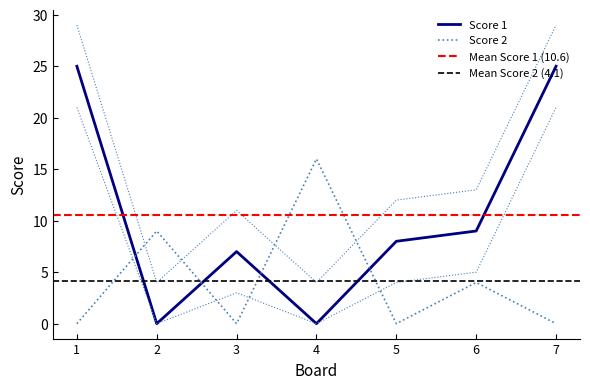

True or false: Score 2 and Score 1 cross at least once.

True